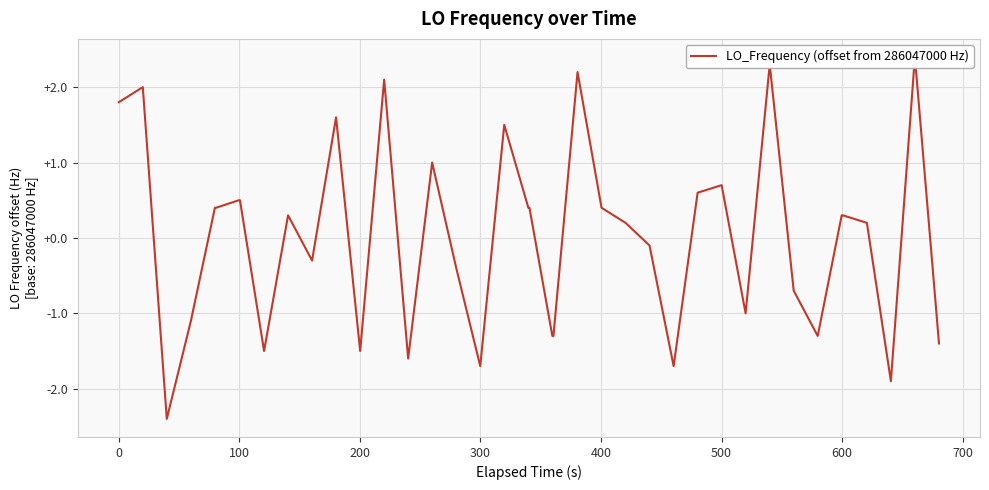

Rank the categories by value from highest to lowest.

38, 31, 23, 13, 0, −100, 11, 18, 15, 29, 28, 500, 600, 300, 400, 19, 20, 24, 800, 34, 35, 25, 36, 26, 10, 16, 32, 30, 200, 21, 22, 33, 39, 700, 12, 14, 17, 27, 37, 100